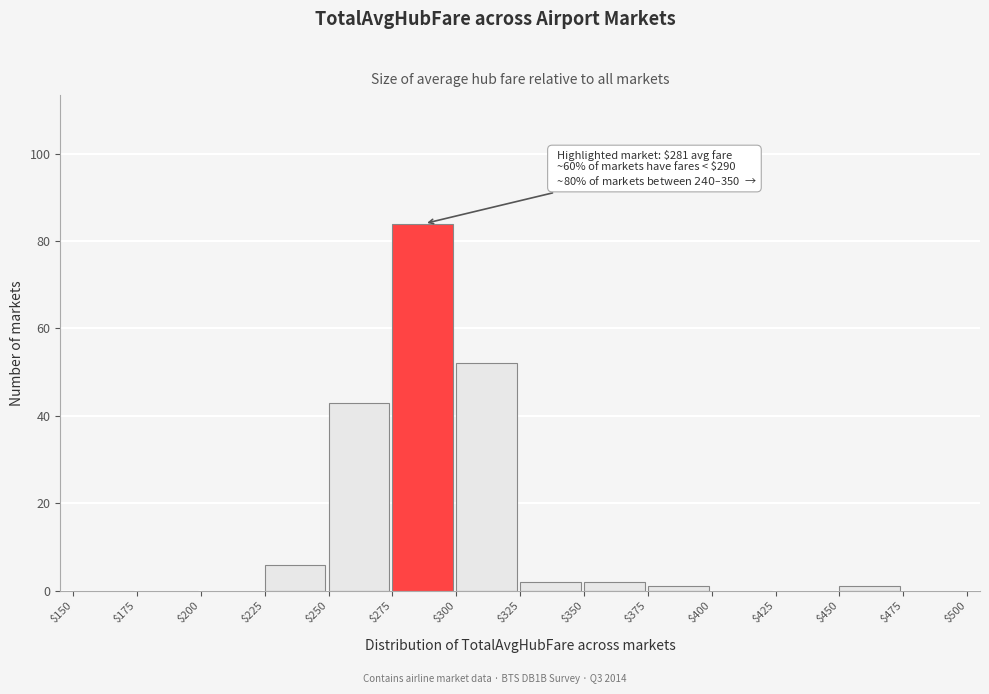

Which range on the x-axis has the tallest bar?

$275 to $300